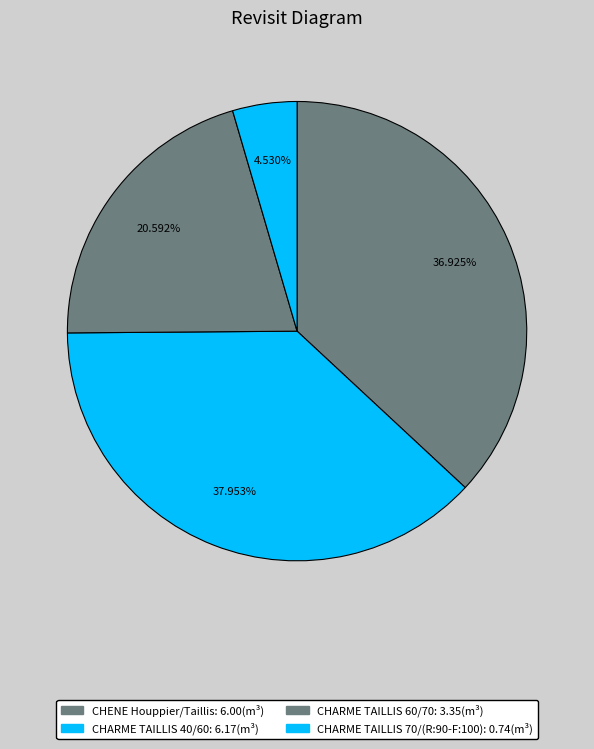

Count the number of slices in the pie.

4